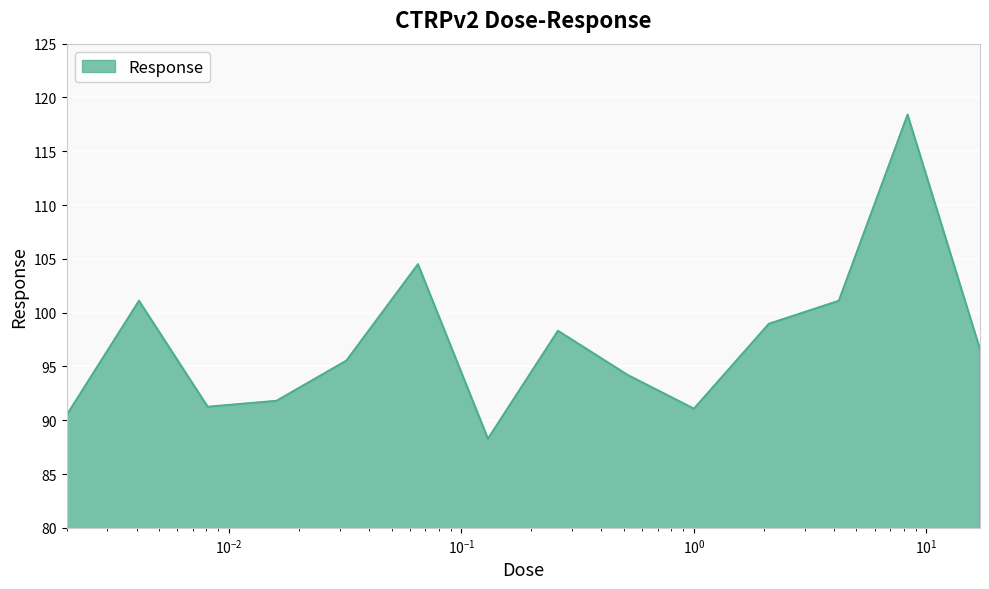

What is the difference between the maximum and minimum values?

30.1